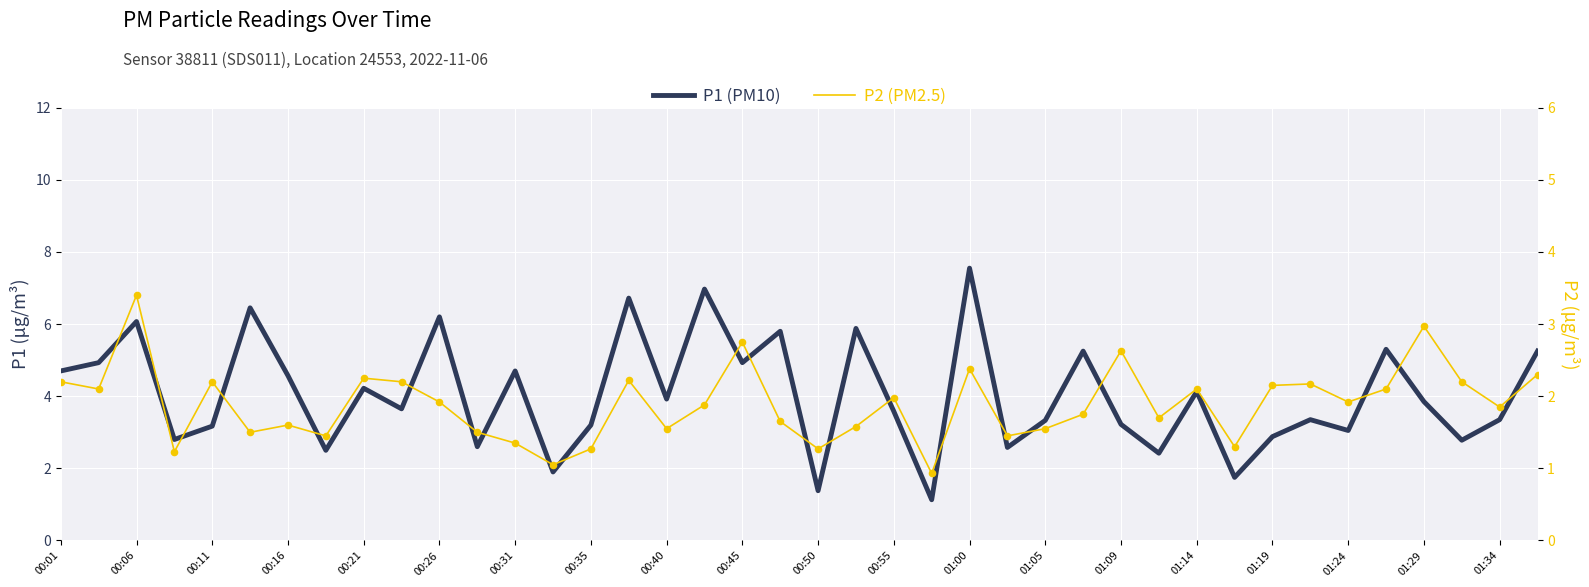

Is the value of P1 (PM10) at 00:40 greater than the value of P2 (PM2.5) at 29?

Yes